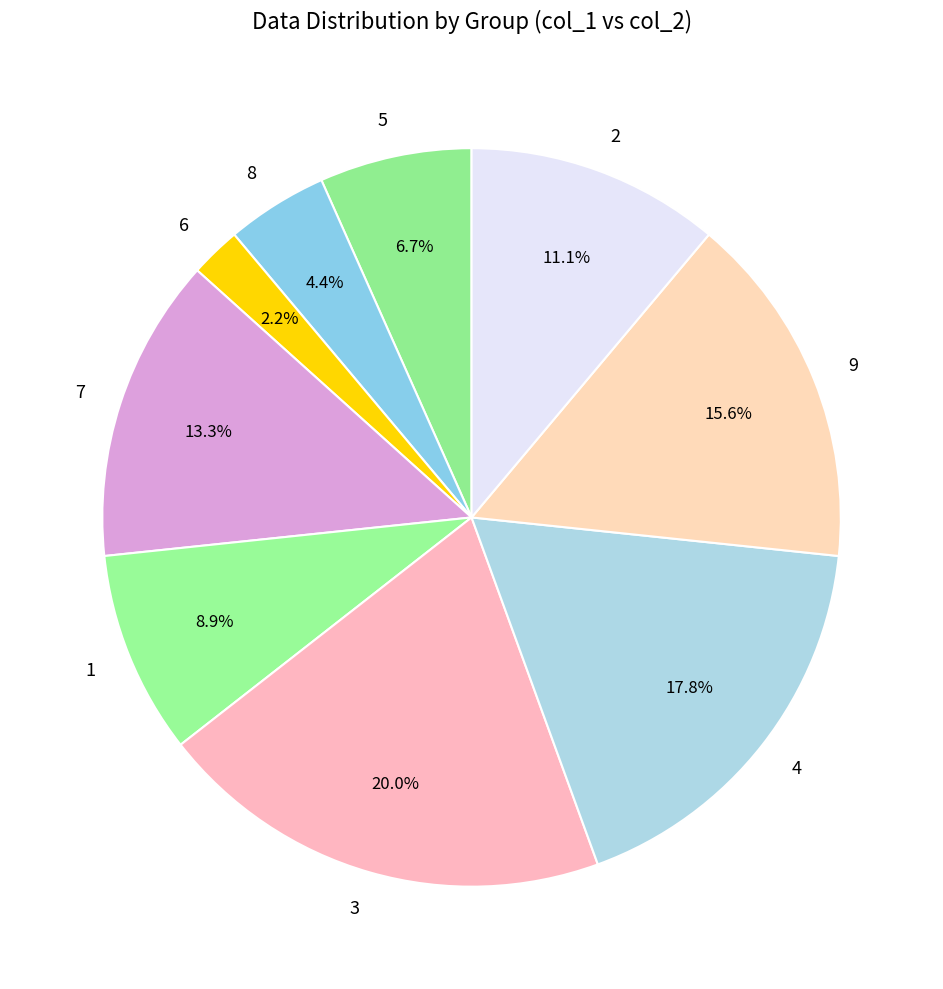

How many slices are in this pie chart?

9